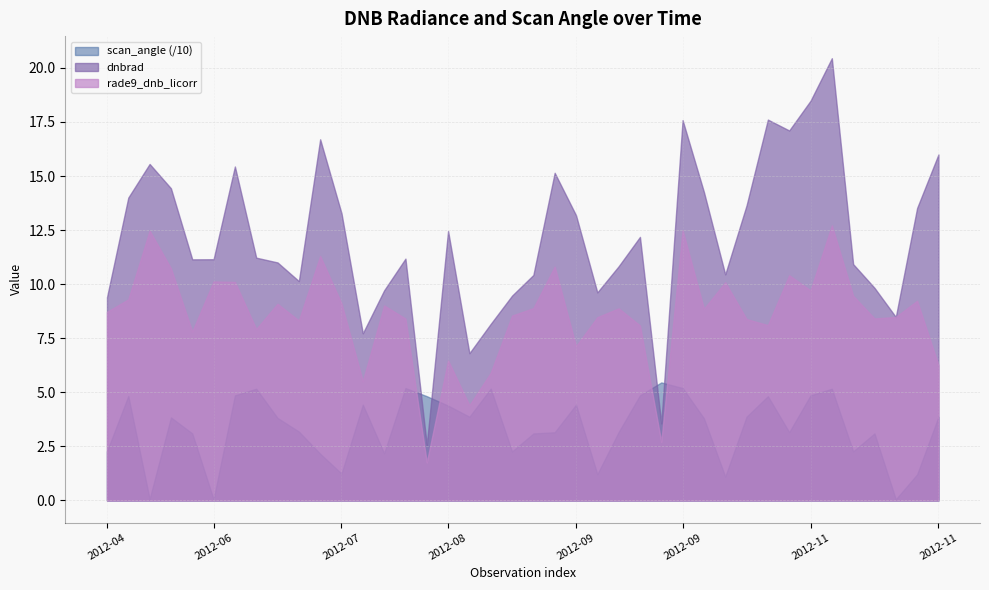

Which series has the largest total across all categories?

dnbrad